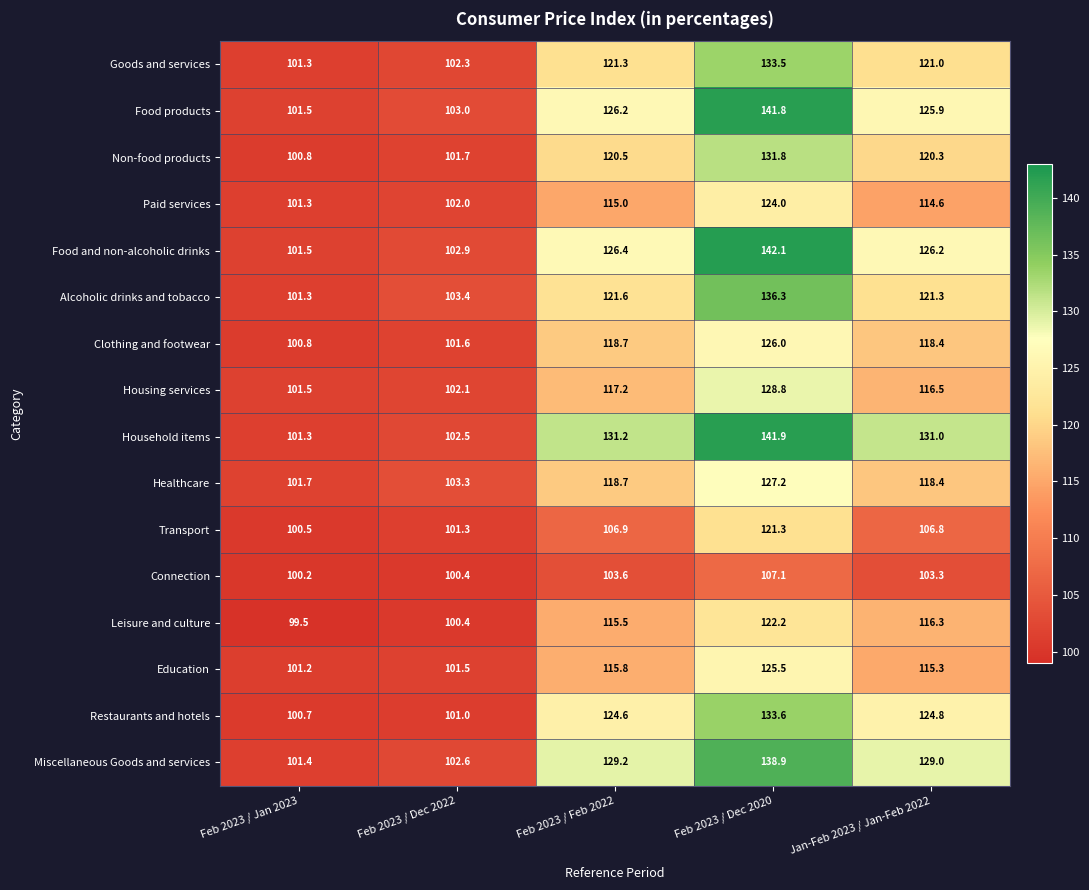

At which category is the sum across all series the highest?

Feb 2023 / Dec 2020